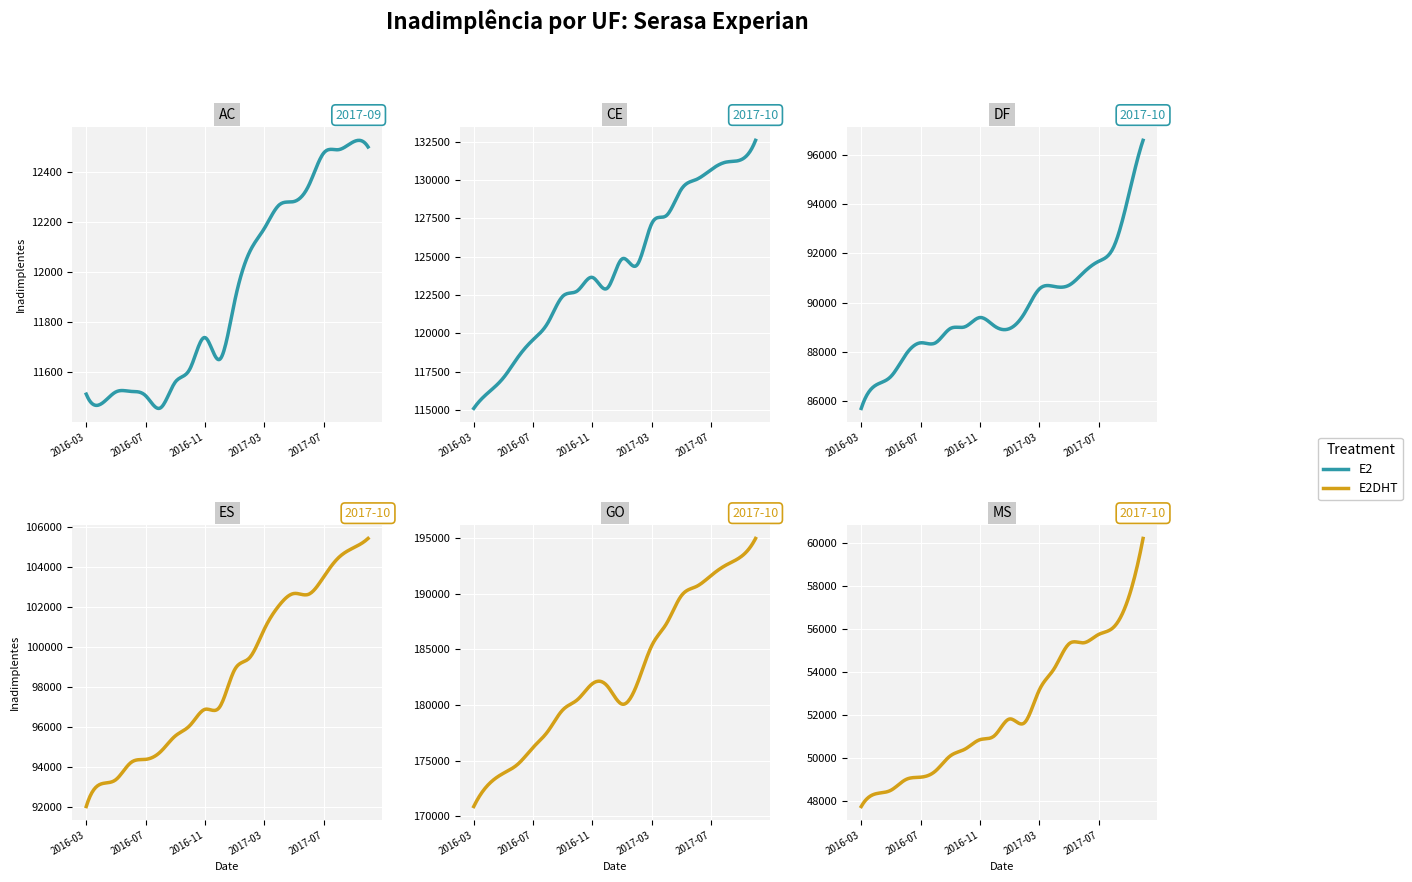

True or false: DF has a value of 91228 at 2017-06.

True